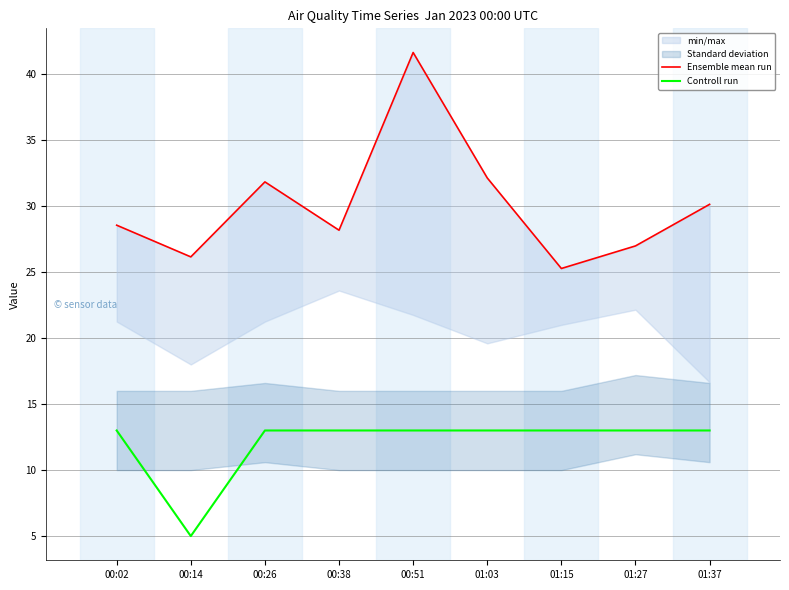

True or false: Ensemble mean run has more than 1 interior local peaks.

True